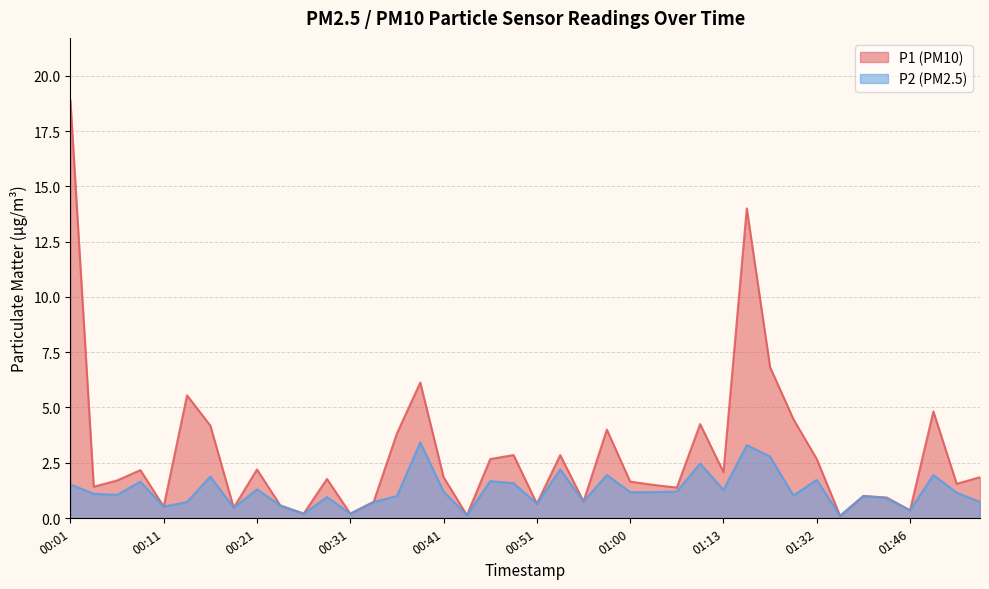

How many data points in P2 are above 1?

23